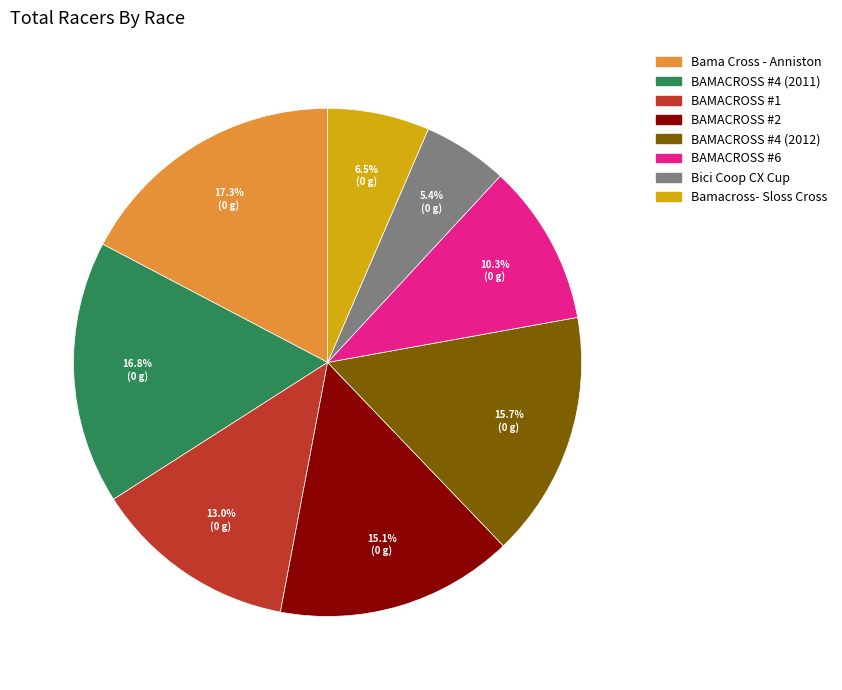

The BAMACROSS #1 slice represents 27% of the pie. True or false?

False